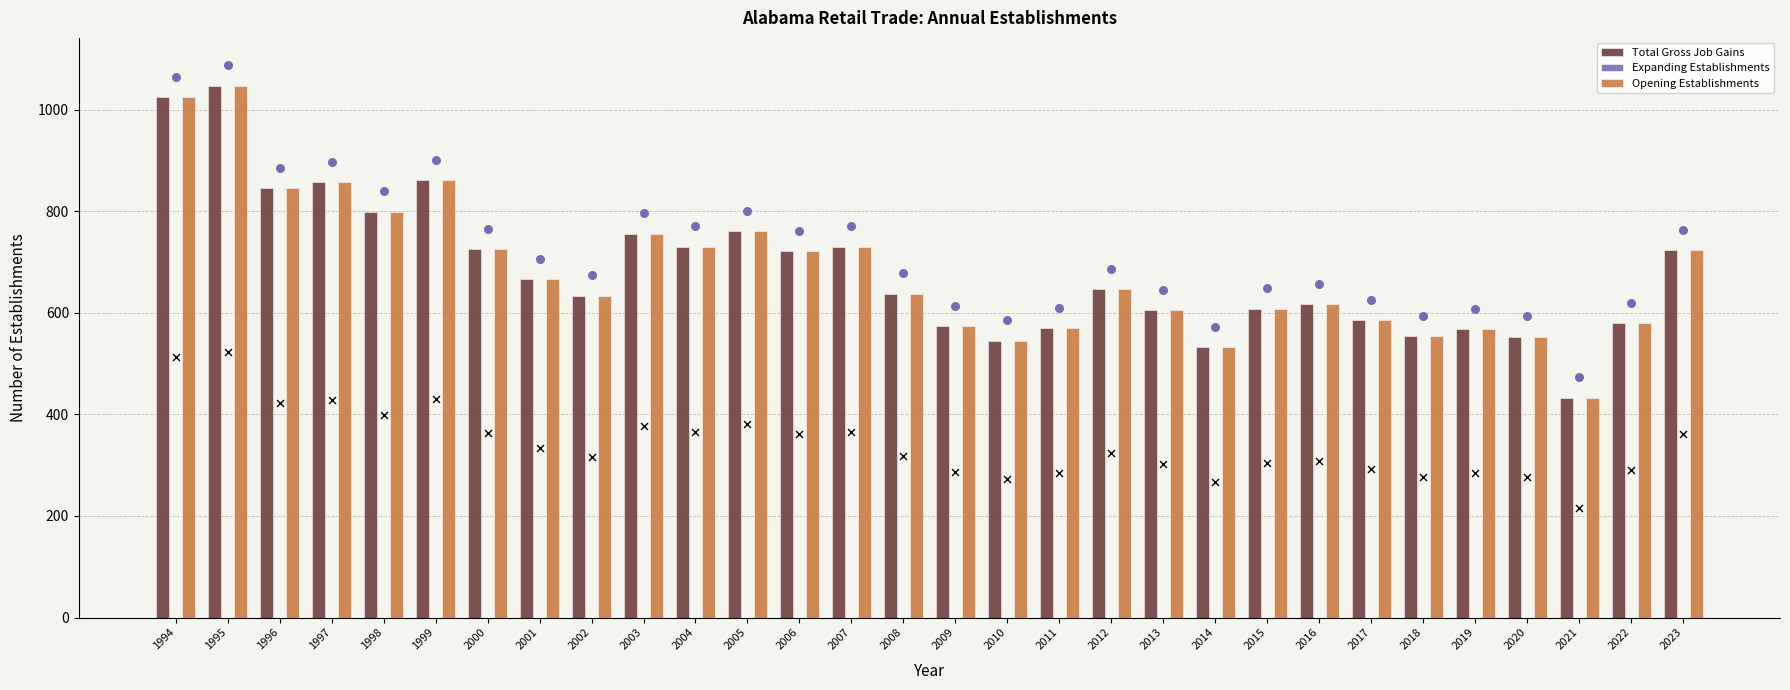

Which series reaches the maximum Y coordinate?

Total Gross Job Gains